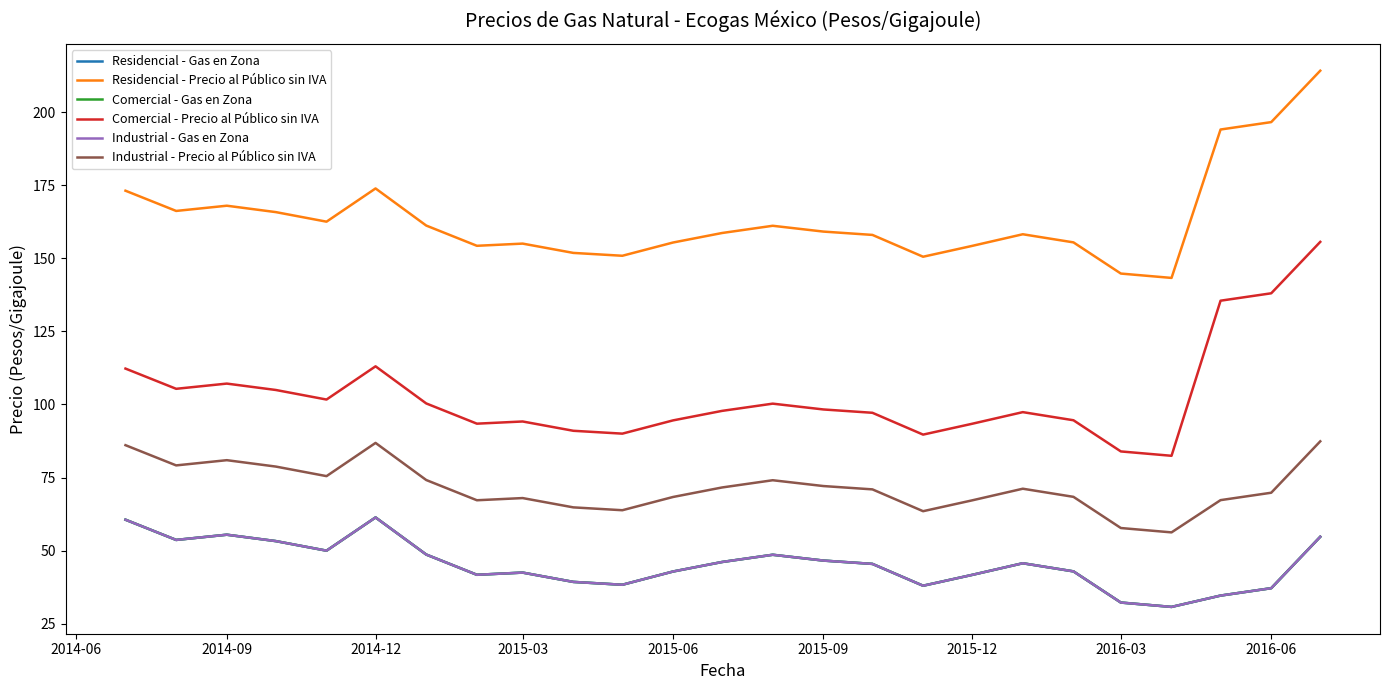

Is this an area chart (filled region under the line)?

No